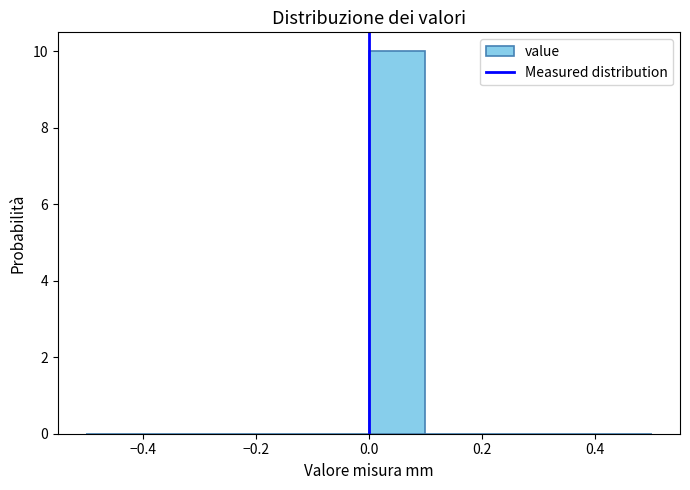

How tall is the bar that spans 0.0 to 0.1 on the x-axis? The values are not printed on the chart, so give them approximately, as read against the axis.

10